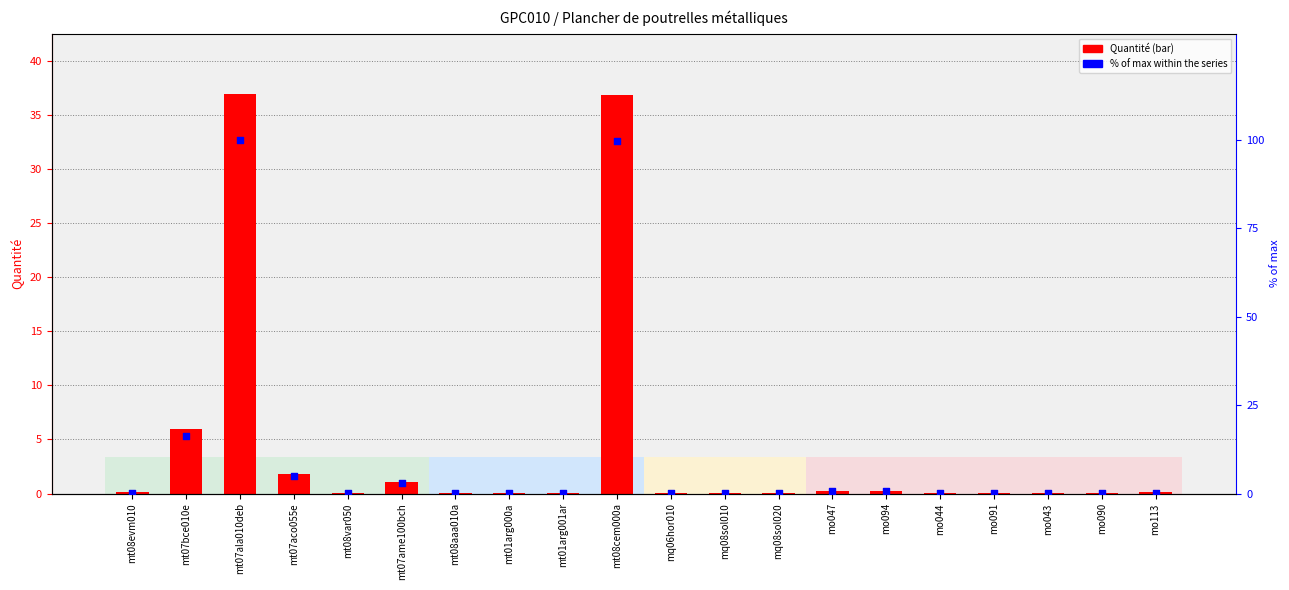

Which series contains the lowest Y value?

Quantité